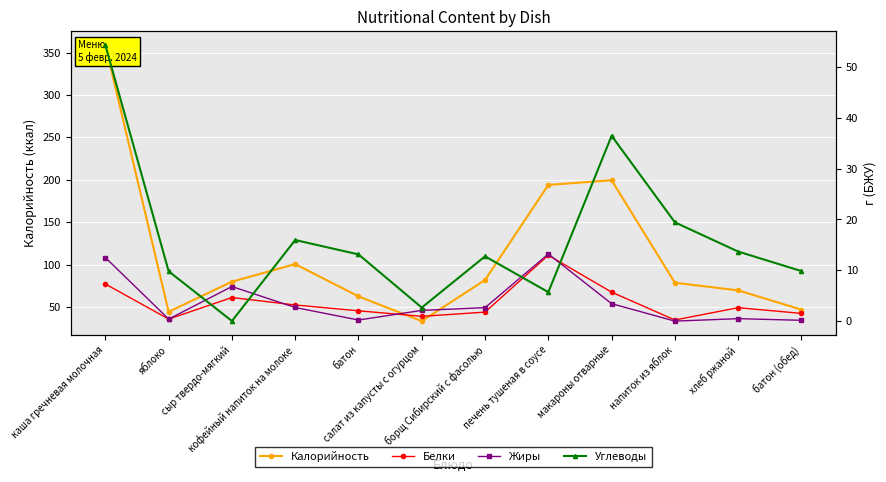

True or false: Белки and Калорийность cross at least once.

False